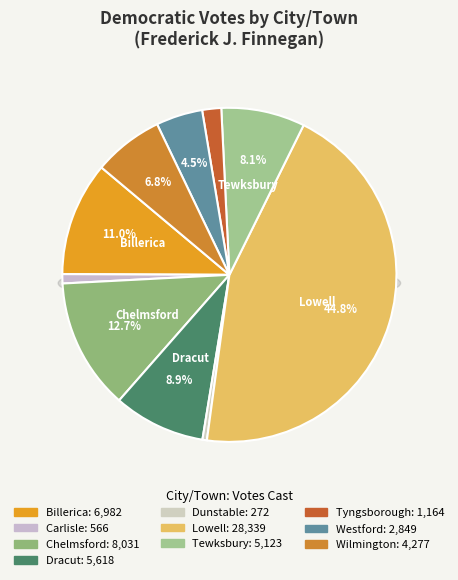

What is the ratio of the value at Wilmington to the value at Tewksbury?

0.8